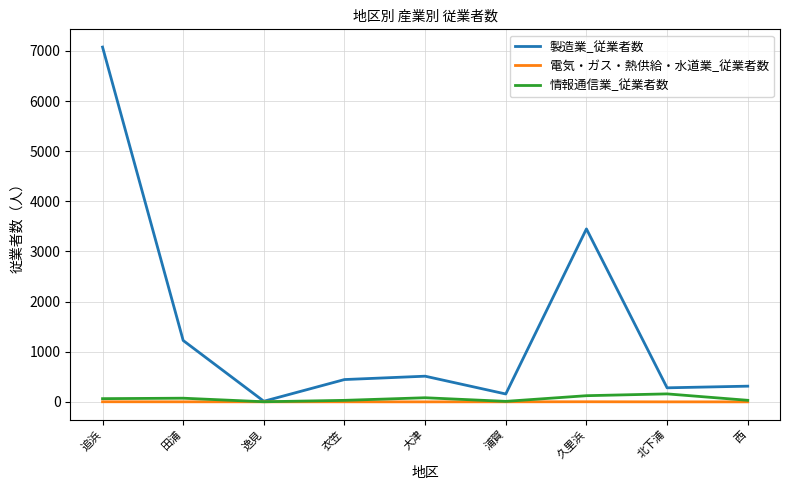

At which label does 製造業_従業者数 first exceed 445?

追浜